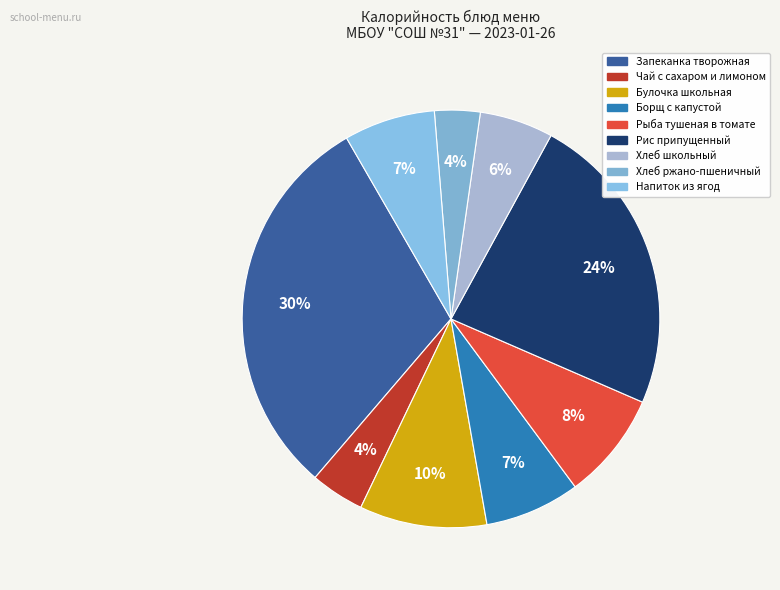

How many slices are in this pie chart?

9